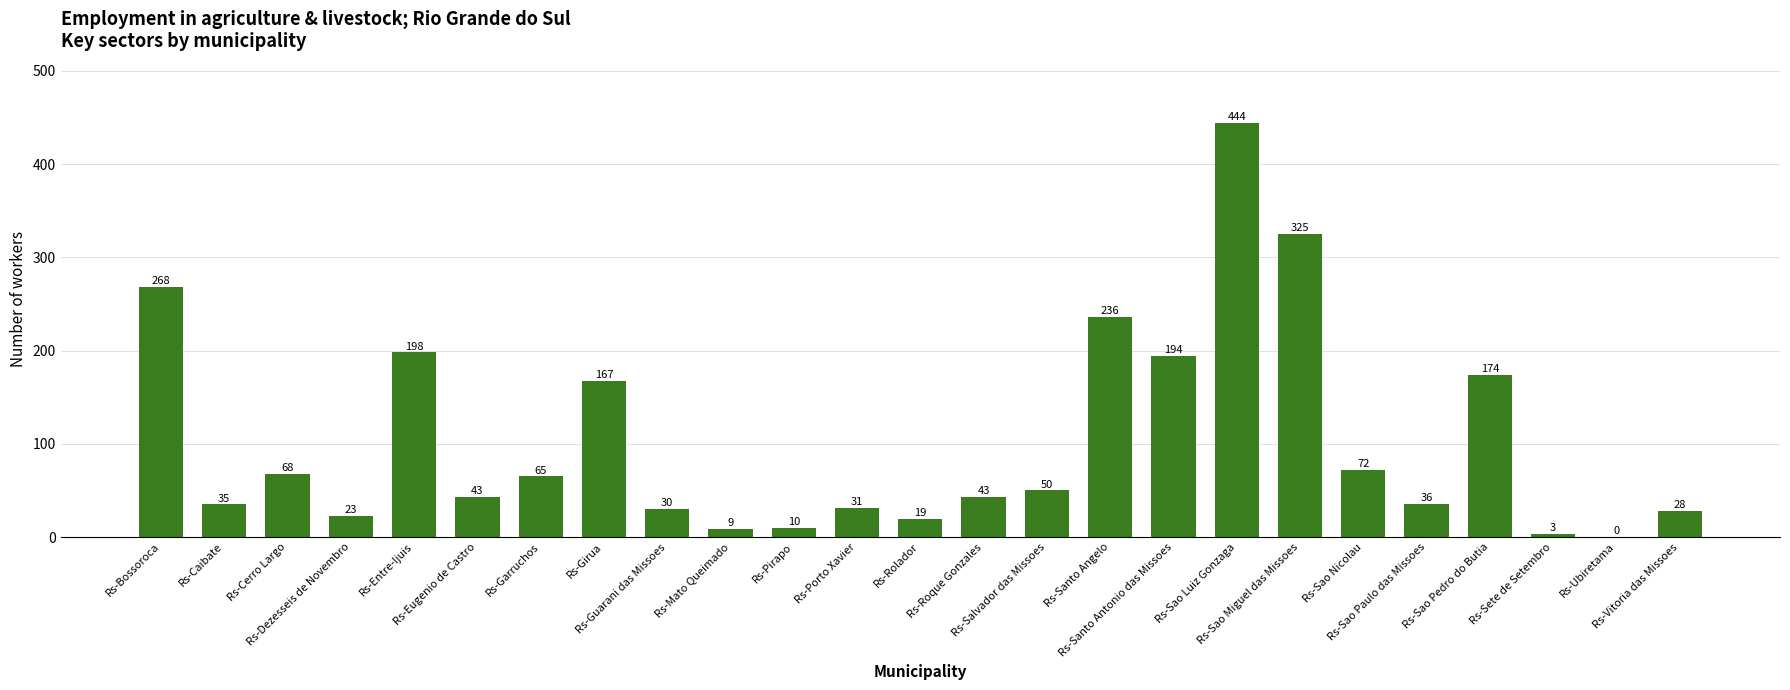

What is the maximum value shown in the chart?

444